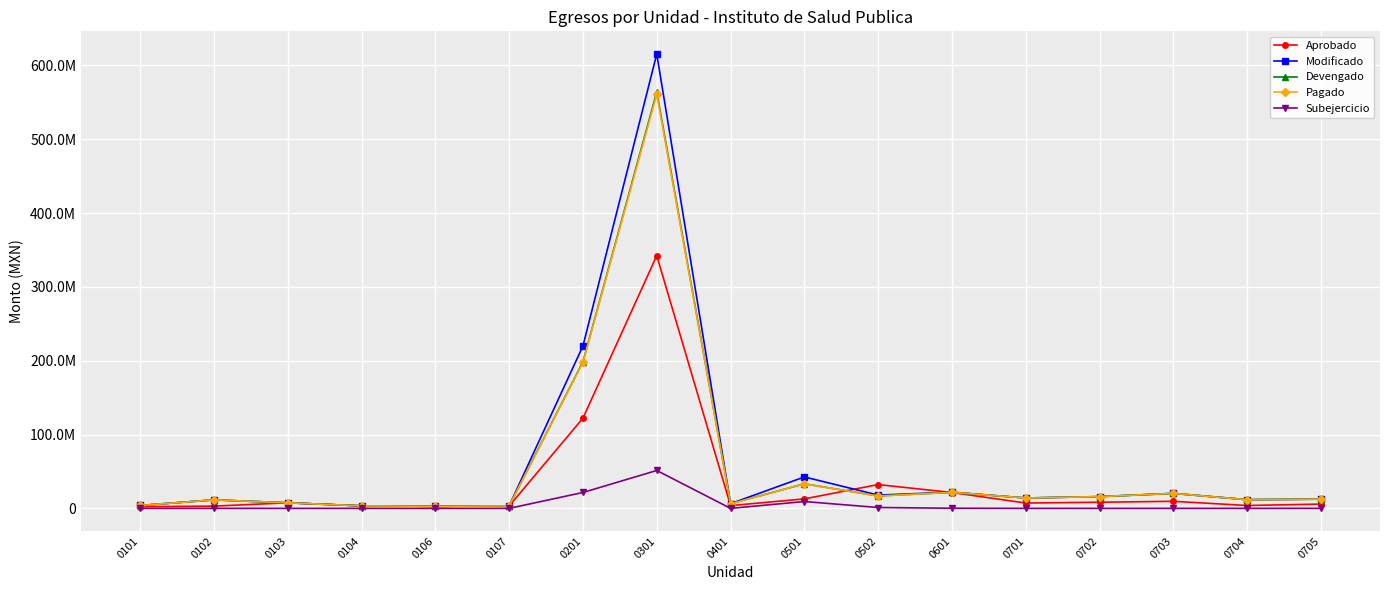

At which category does the chart reach its minimum across all series?

0103